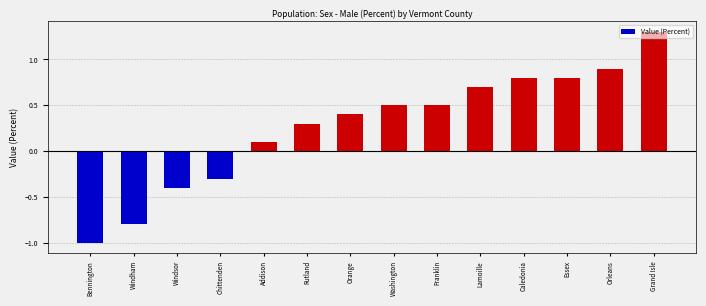

At which label is the value closest to 0?

Addison